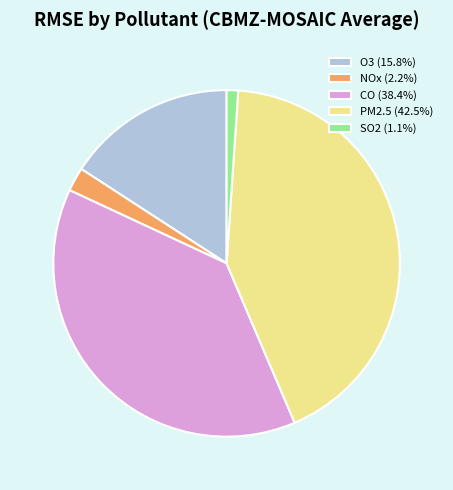

Do PM2.5 (42.5%) and CO (38.4%) together represent more than half of the pie?

Yes